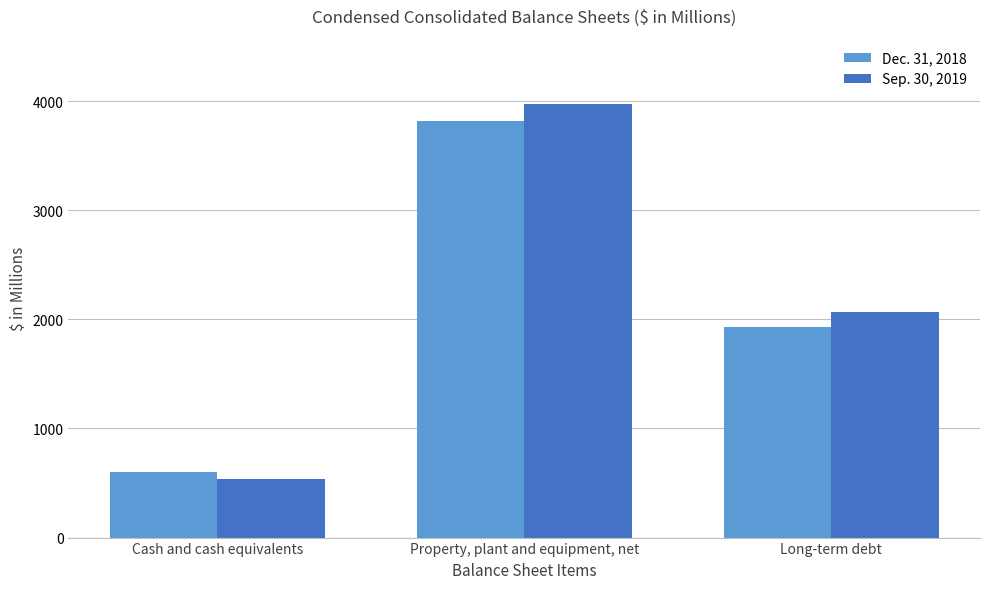

What is the sum of all Dec. 31, 2018 values?

6349.5